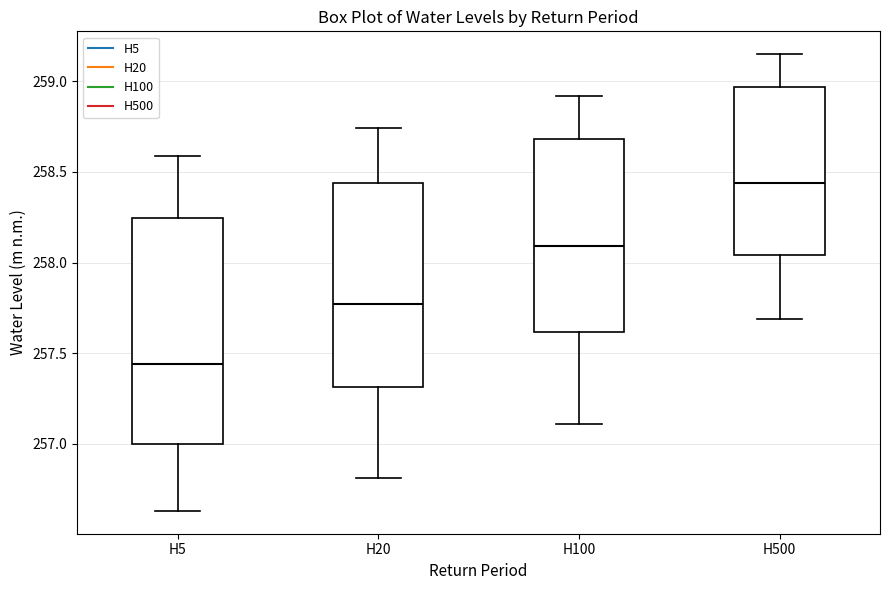

Reading left to right, read every box against the y-axis: the position of its median line, the range the box covers, and the ends of its whiskers. The values are not printed on the chart, so give them approximately, as read against the axis.

H5: median 257.45, box 257.00 to 258.25, whiskers 256.65 to 258.60
H20: median 257.75, box 257.30 to 258.45, whiskers 256.80 to 258.75
H100: median 258.10, box 257.60 to 258.70, whiskers 257.10 to 258.90
H500: median 258.45, box 258.05 to 258.95, whiskers 257.70 to 259.15